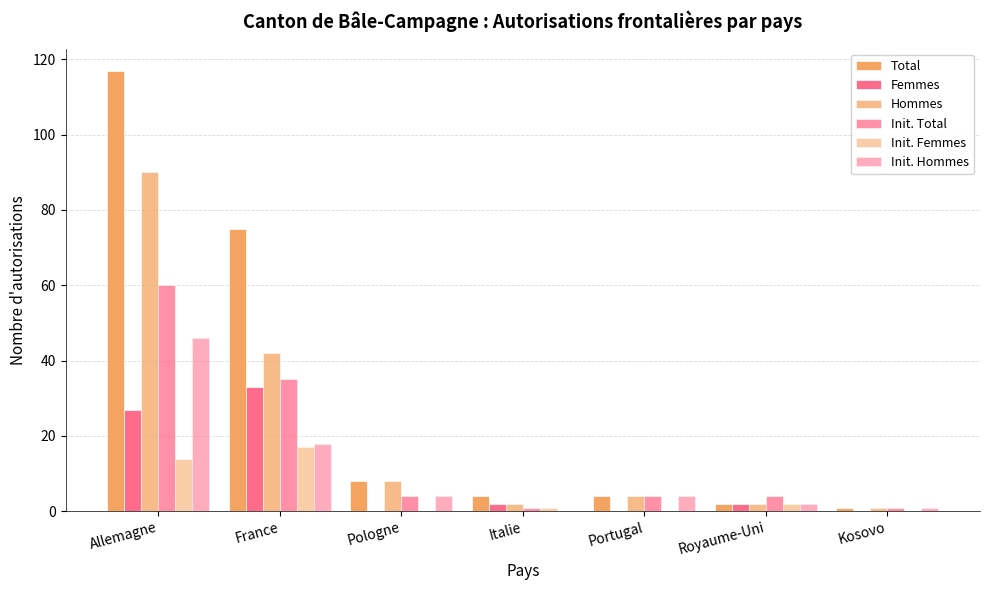

How many series are shown in this chart?

6